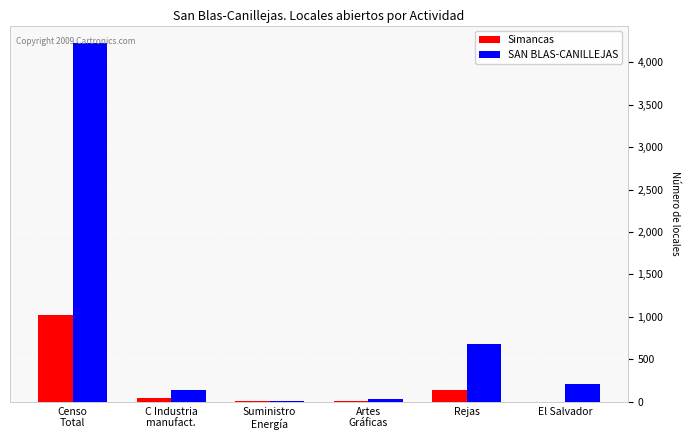

True or false: SAN BLAS-CANILLEJAS has a value of 370 at El Salvador.

False